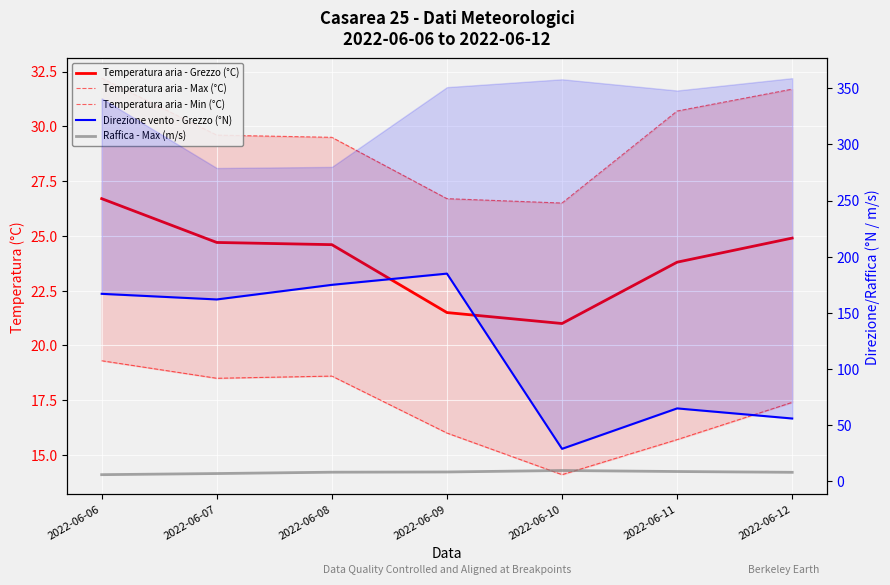

Is the value of Raffica - Max (m/s) at 2022-06-08 greater than the value of Direzione vento - Grezzo (°N) at 2022-06-09?

No